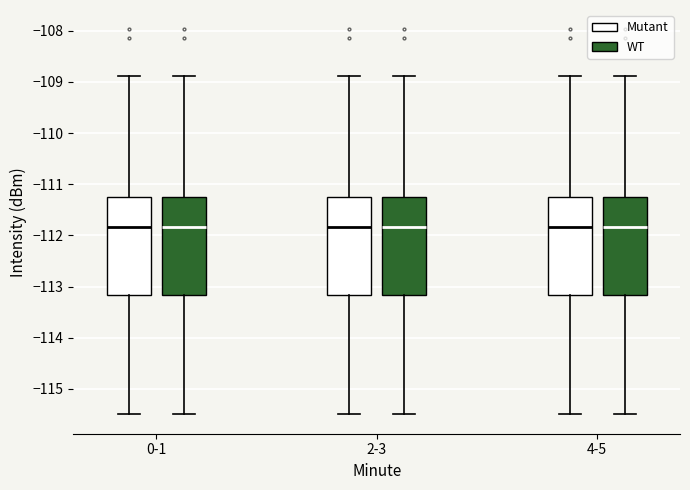

Where does the lower whisker of the box for 2-3 (Mutant) end on the y-axis? The values are not printed on the chart, so give them approximately, as read against the axis.

-115.5